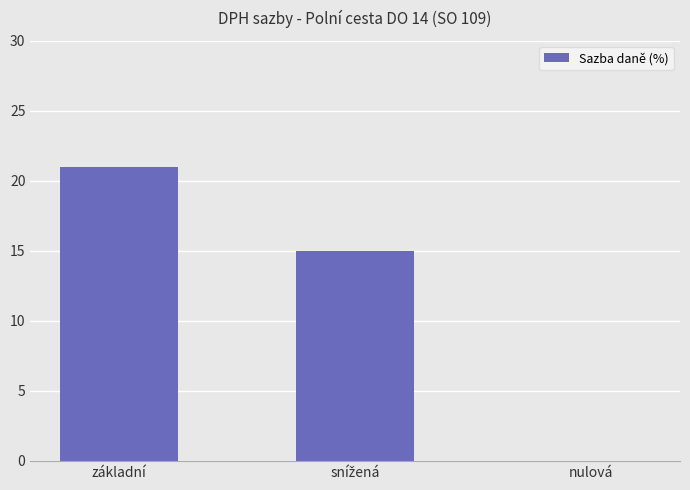

At which label does the data first exceed 15?

základní